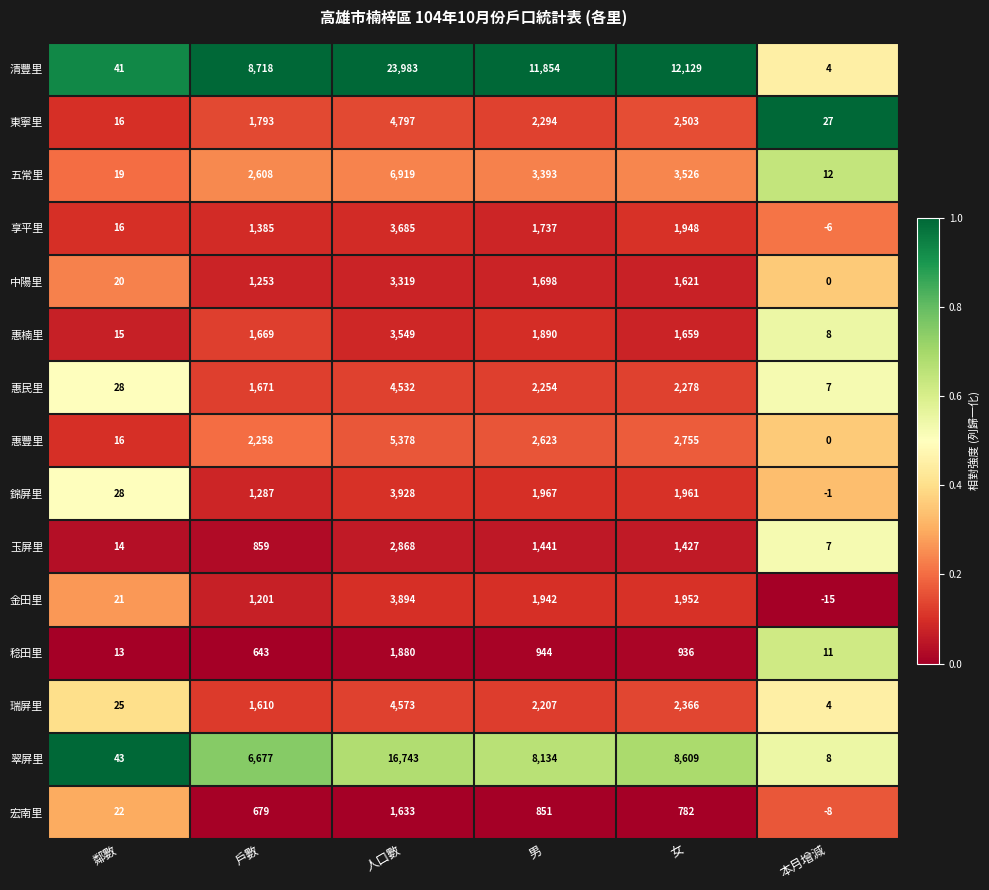

Read the 錦屏里 value at 女.

1961